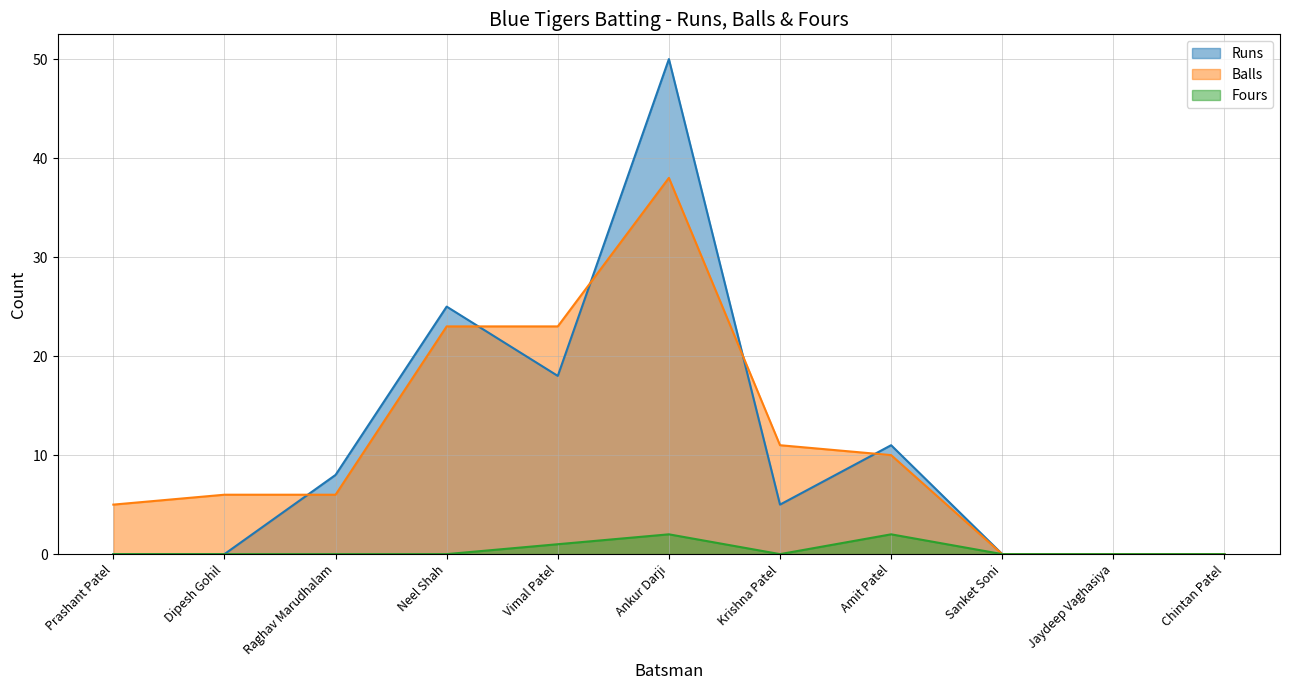

Is the value of Fours at Dipesh Gohil greater than the value of Runs at Prashant Patel?

No